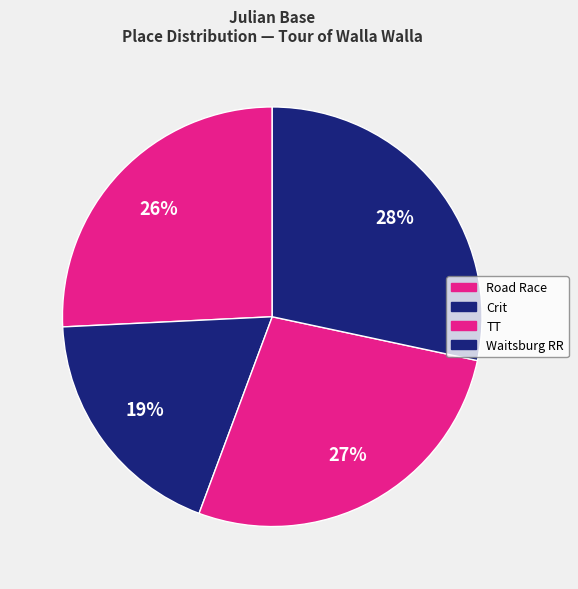

Count the number of slices in the pie.

4